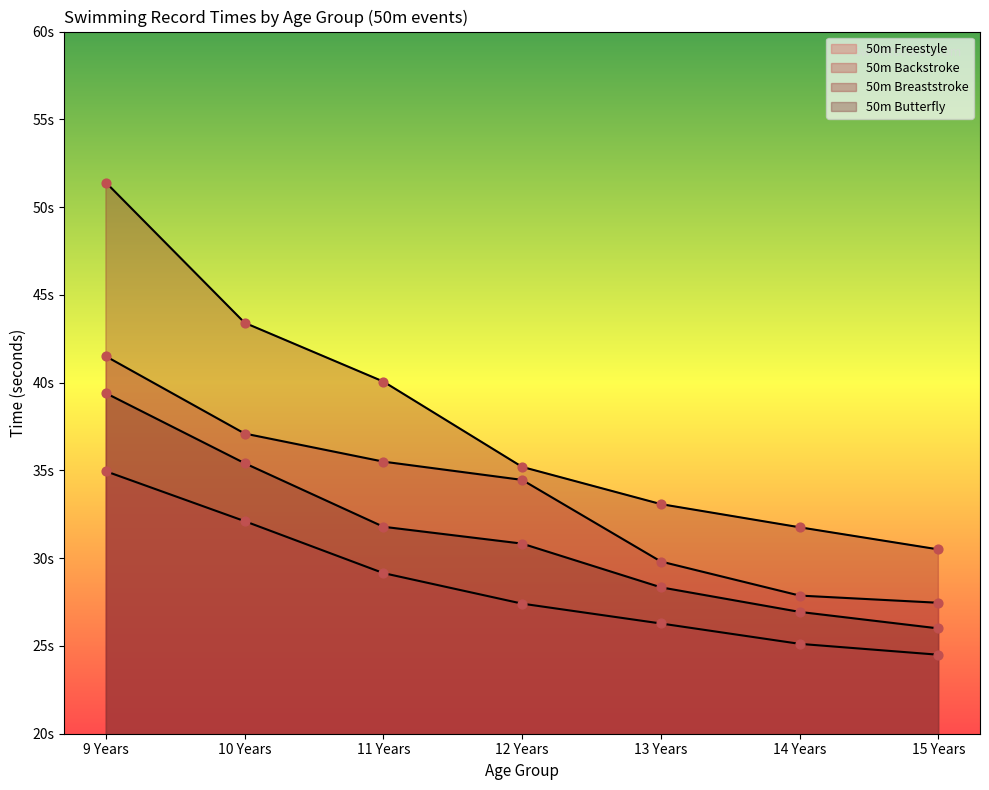

Which series has the largest total across all categories?

50m Breaststroke